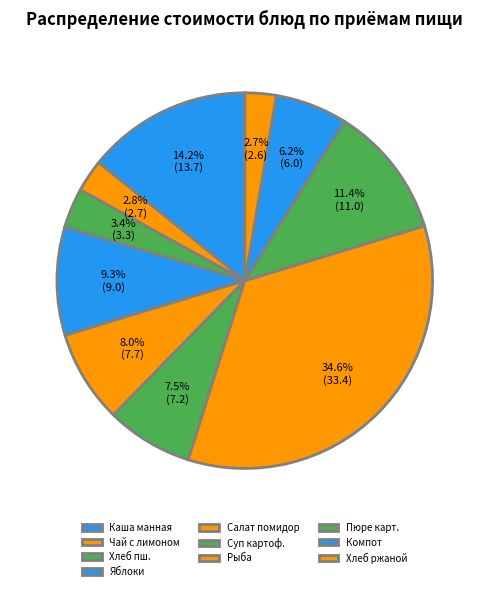

How many segments does this pie chart have?

10